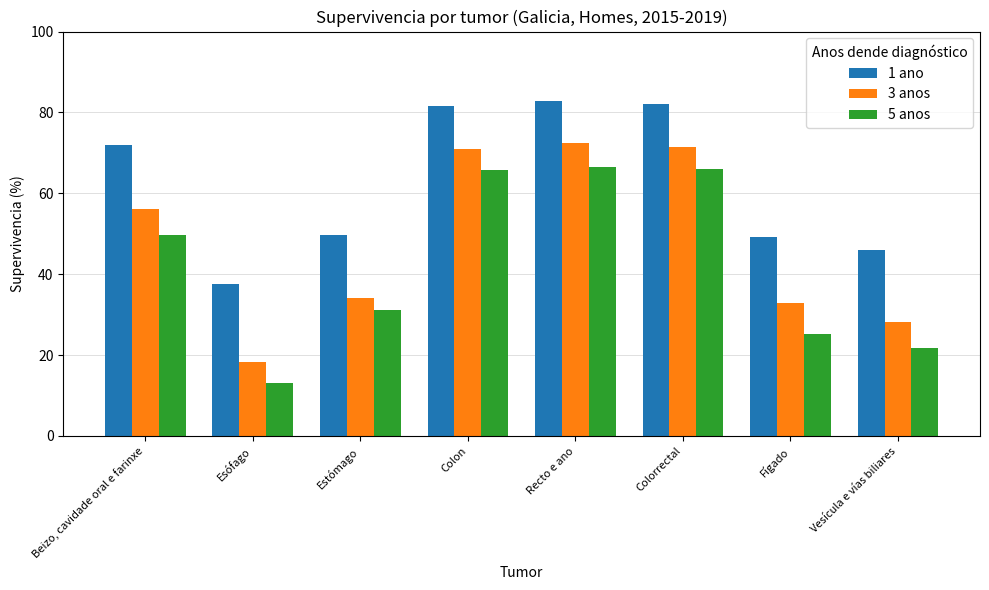

Which series has the widest spread of values?

3 anos